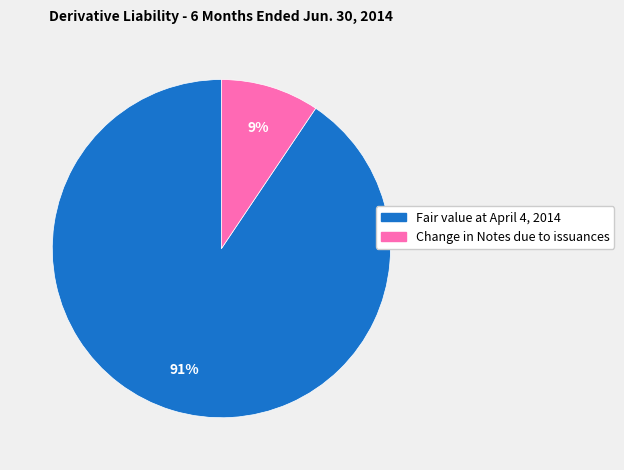

Is it true that Fair value at April 4, 2014 is 91% of the pie?

True